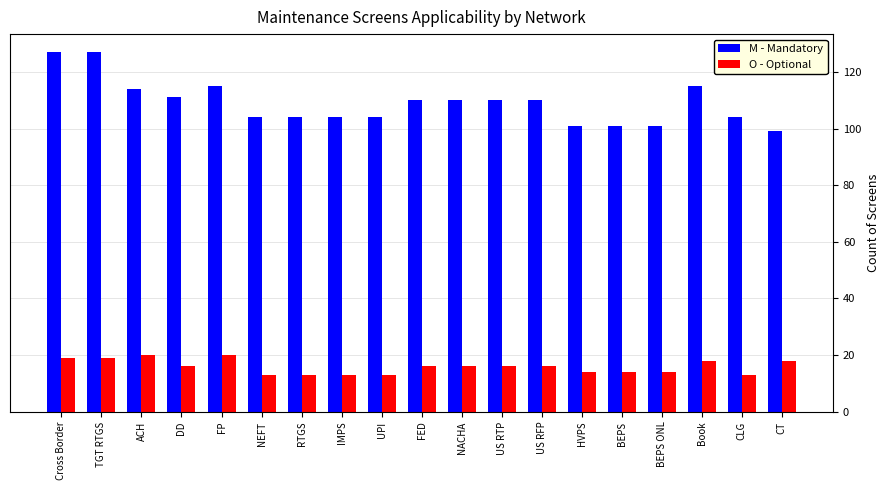

Are the bars grouped side by side (vs. stacked)?

Yes